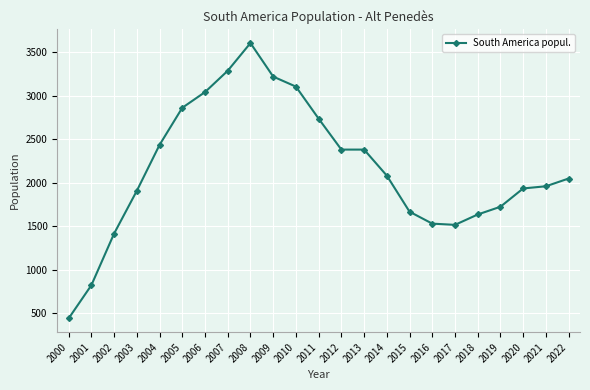

How many series are shown in this chart?

1